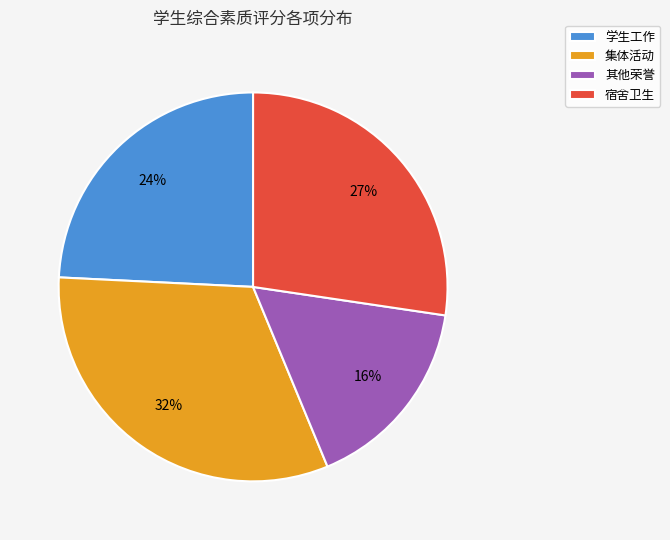

Is the sum of 其他荣誉 and 学生工作 greater than half?

No